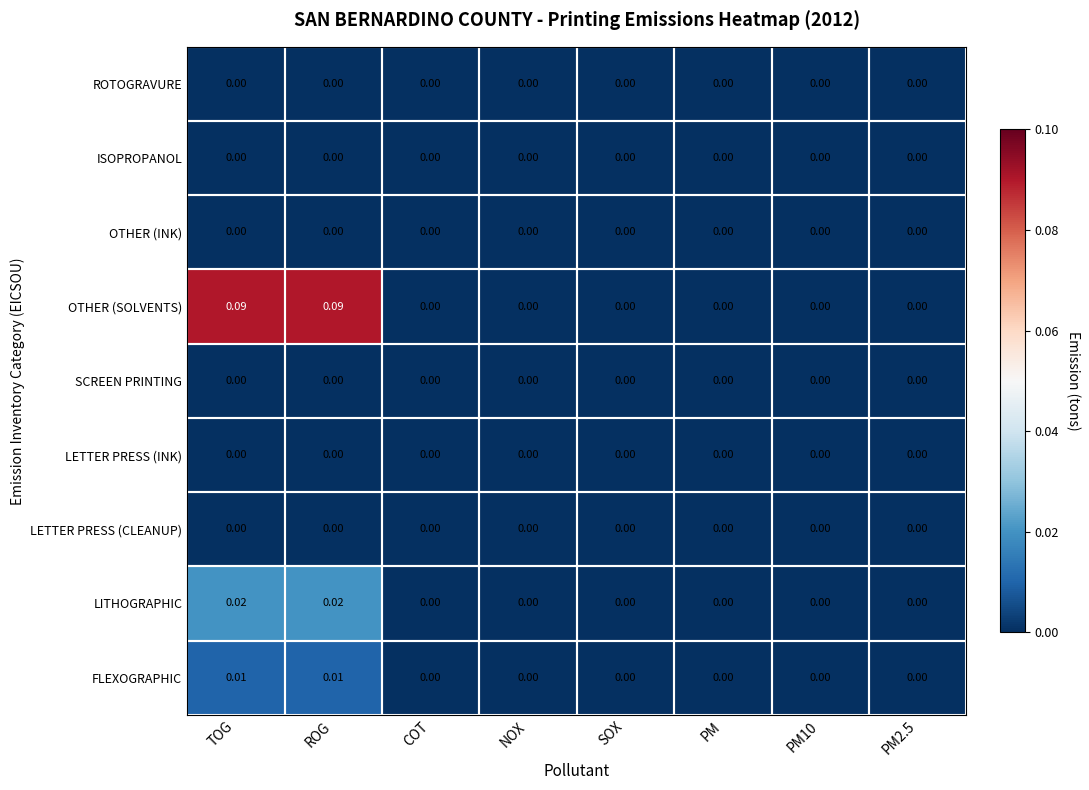

Which series changed the most between ROG and PM10?

OTHER (SOLVENTS)